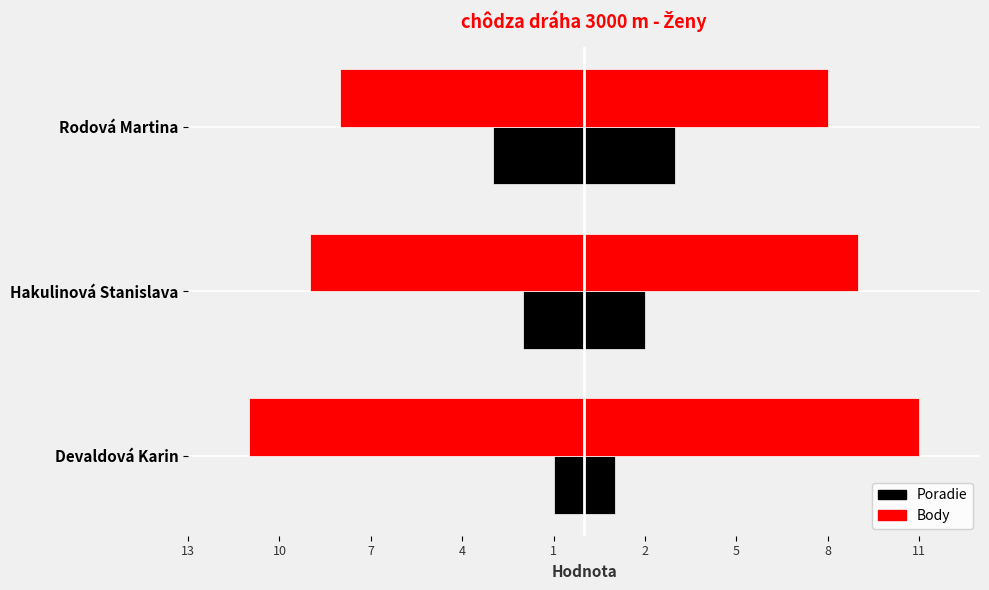

Reading left to right, list all the values displayed in this chart.

Poradie (left): 13=-1	10=-2	7=-3
Poradie (right): 13=1	10=2	7=3
Body (left): 13=-11	10=-9	7=-8
Body (right): 13=11	10=9	7=8